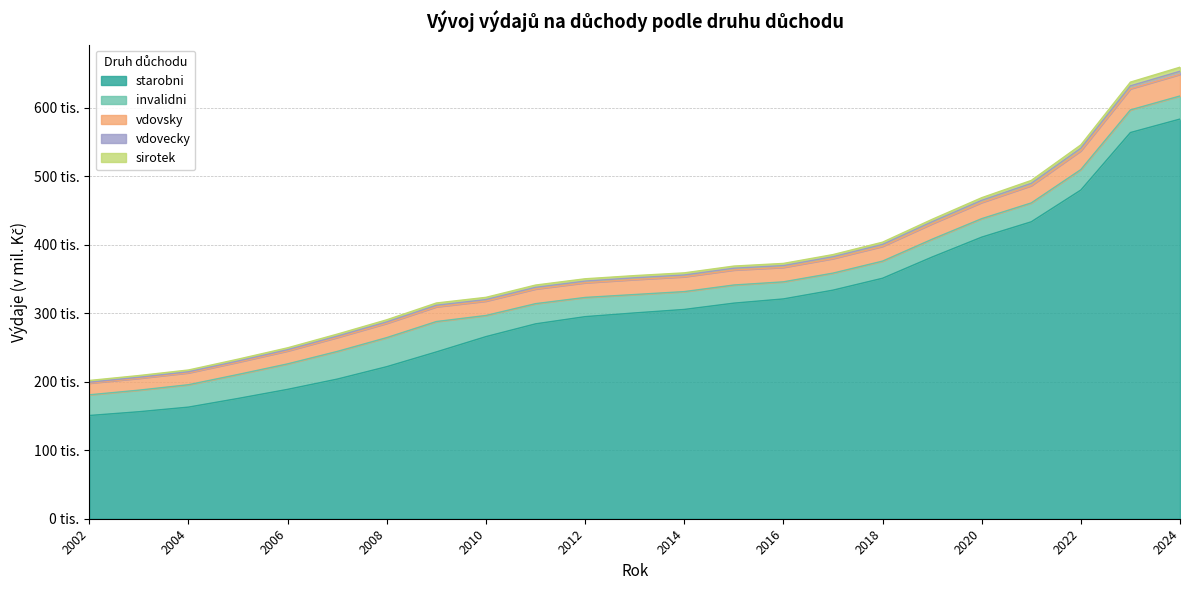

True or false: starobni has more than 2 points higher than both neighbors.

False